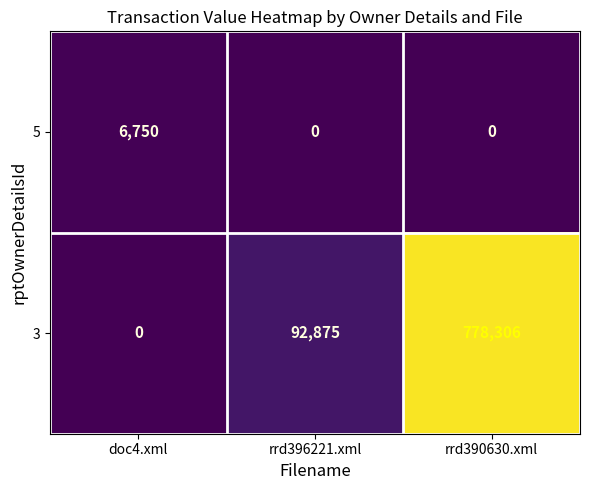

How many categories are shown in the chart?

3